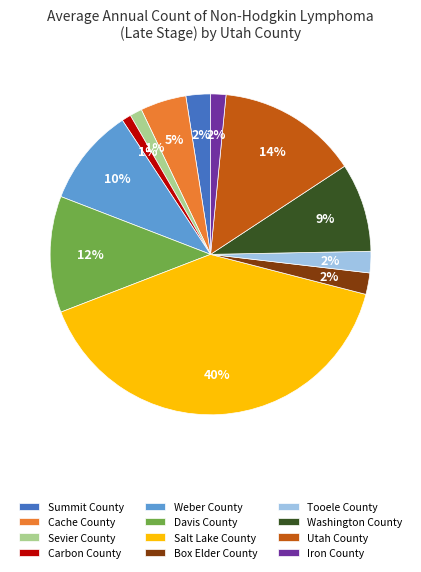

To the nearest percent, what percentage of the pie is Summit County?

2%